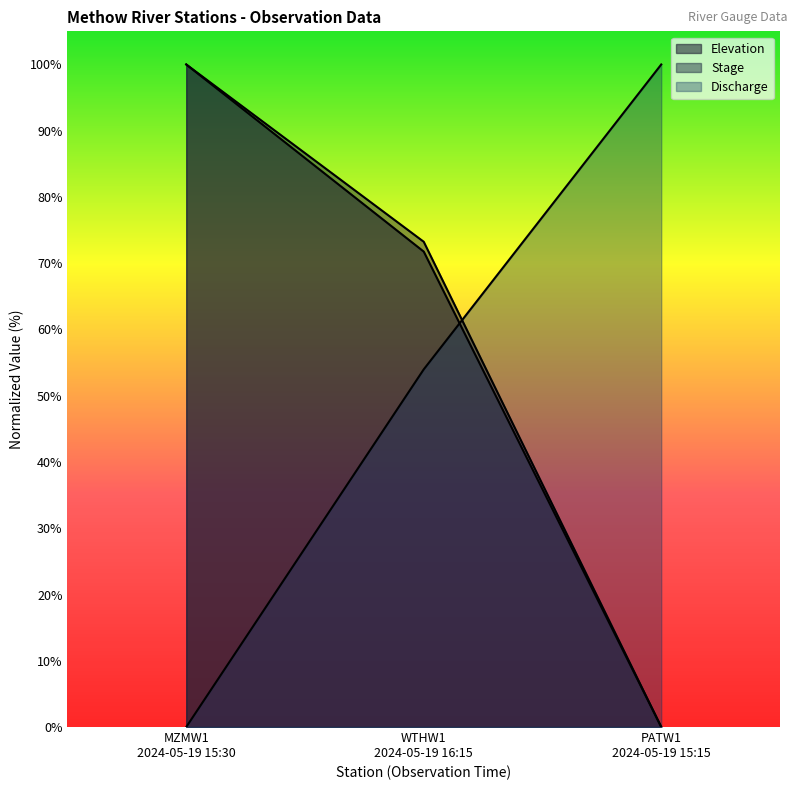

Reading right to left, list all the values displayed in this chart.

Elevation: 0.0	71.8	100.0
Stage: 0.0	73.2	100.0
Discharge: 100.0	54.0	0.0